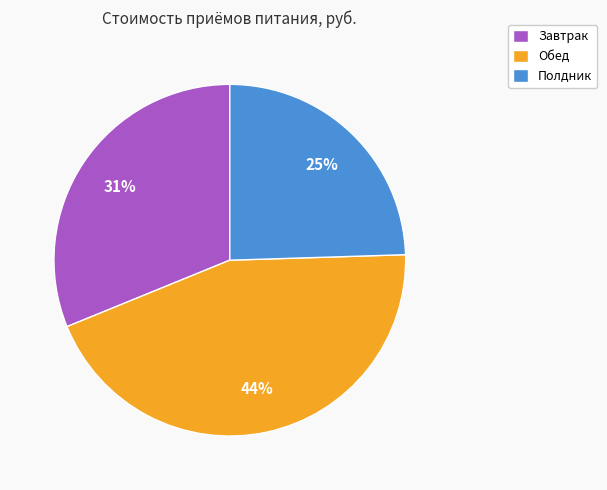

What percentage is the Завтрак slice, to the nearest percent?

31%